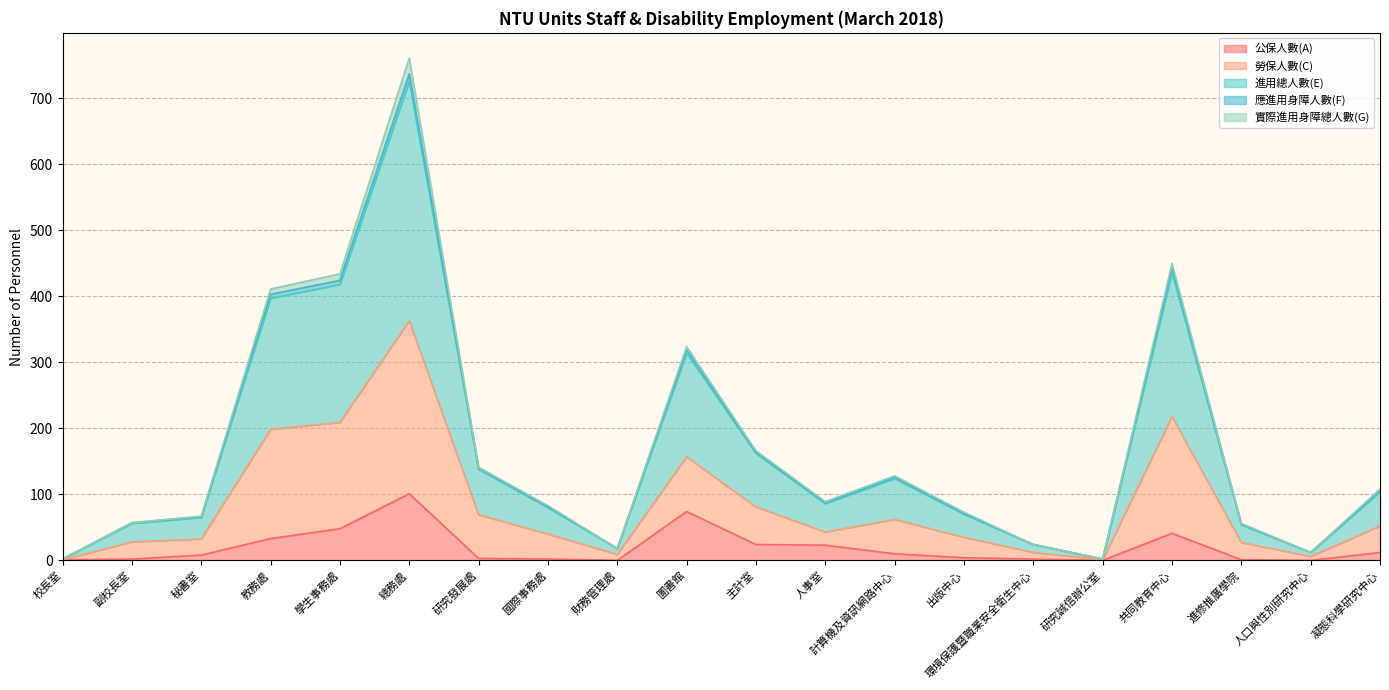

At which category is the sum across all series the highest?

總務處